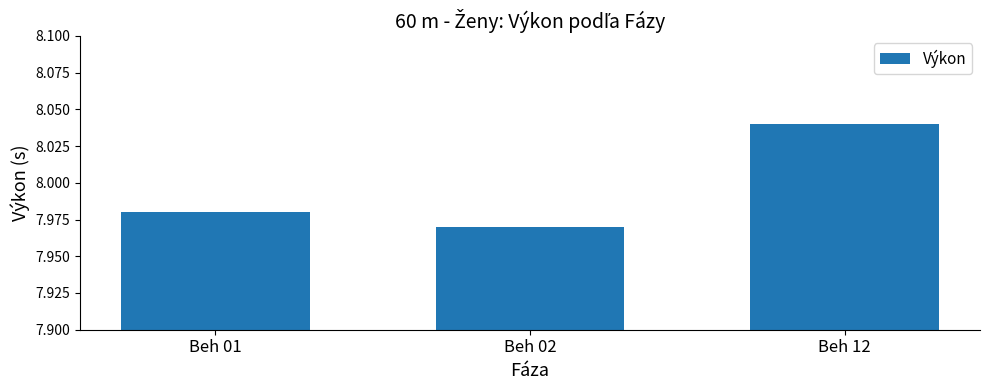

At which label is the value closest to 8?

Beh 01